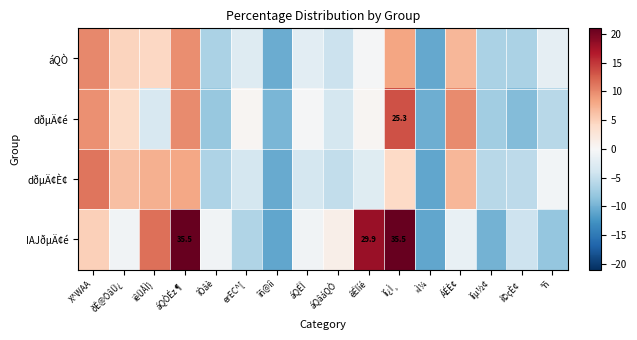

How many values in IAJðµÄ¢é are below zero?

10